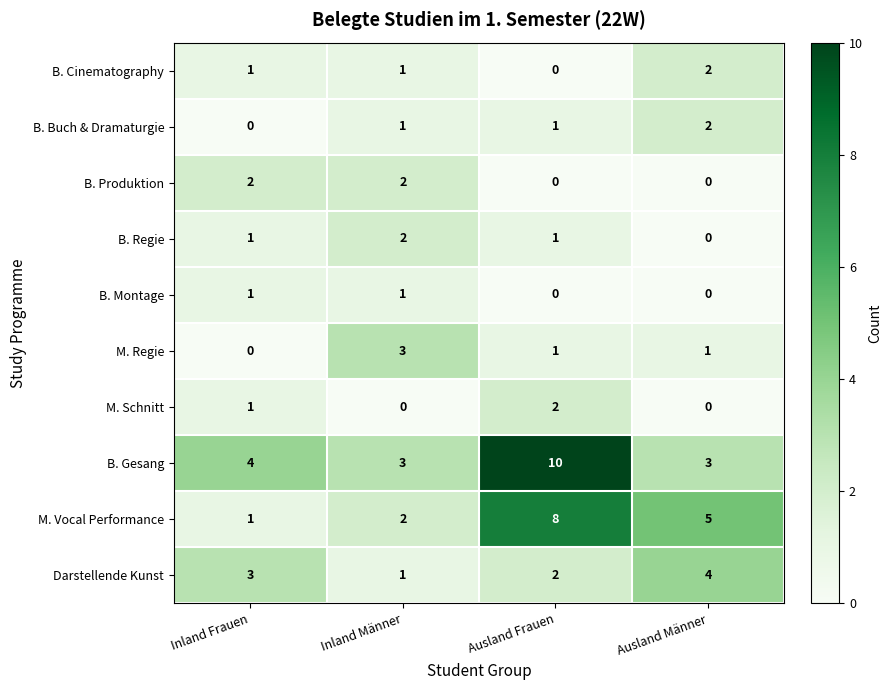

The value of Darstellende Kunst at Ausland Männer is 4. True or false?

True